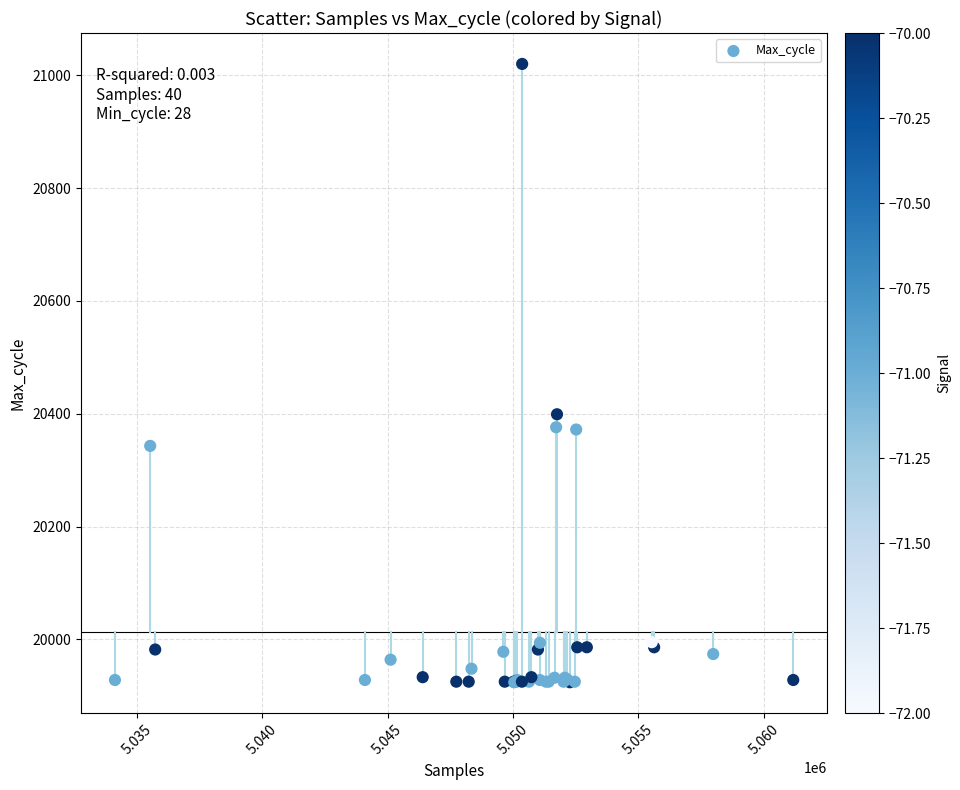

What Y value in the scatter plot is closest to 20472?

20399